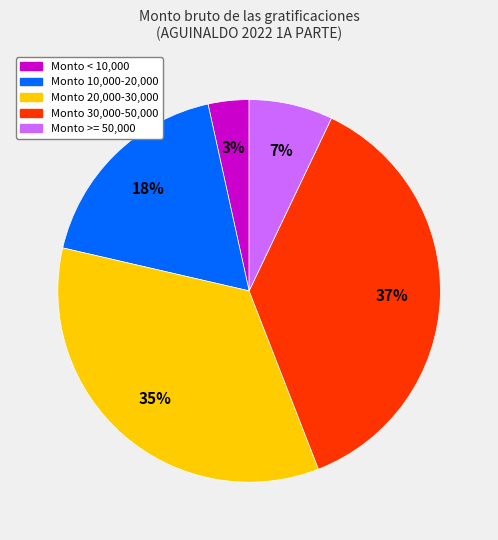

To the nearest percent, what is the difference between the largest and smallest slice percentages?

34%